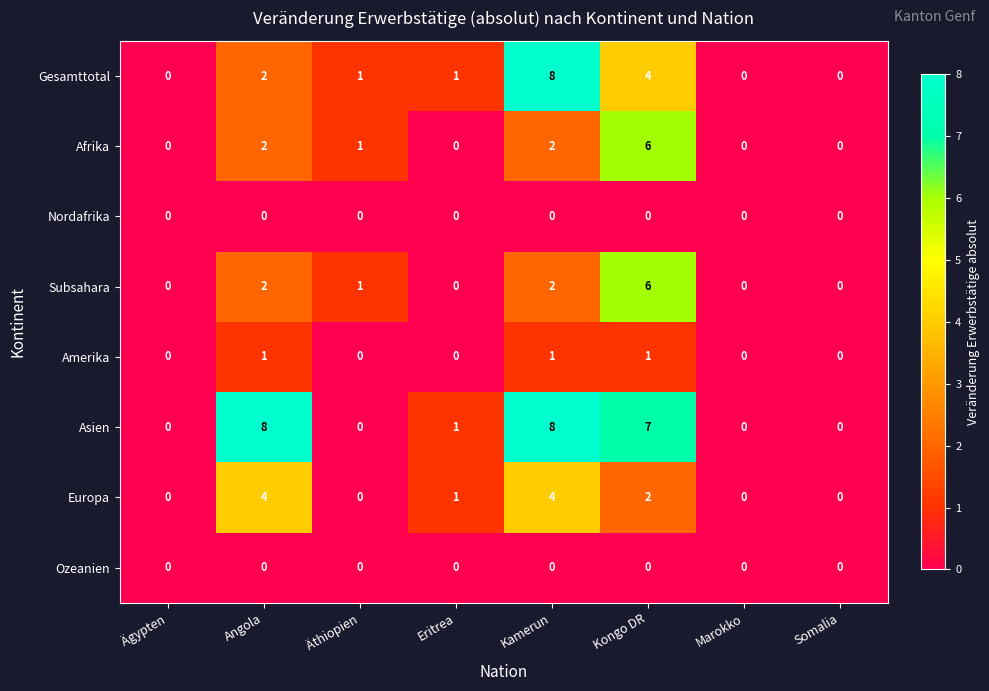

At how many categories does at least one series exceed 6?

3